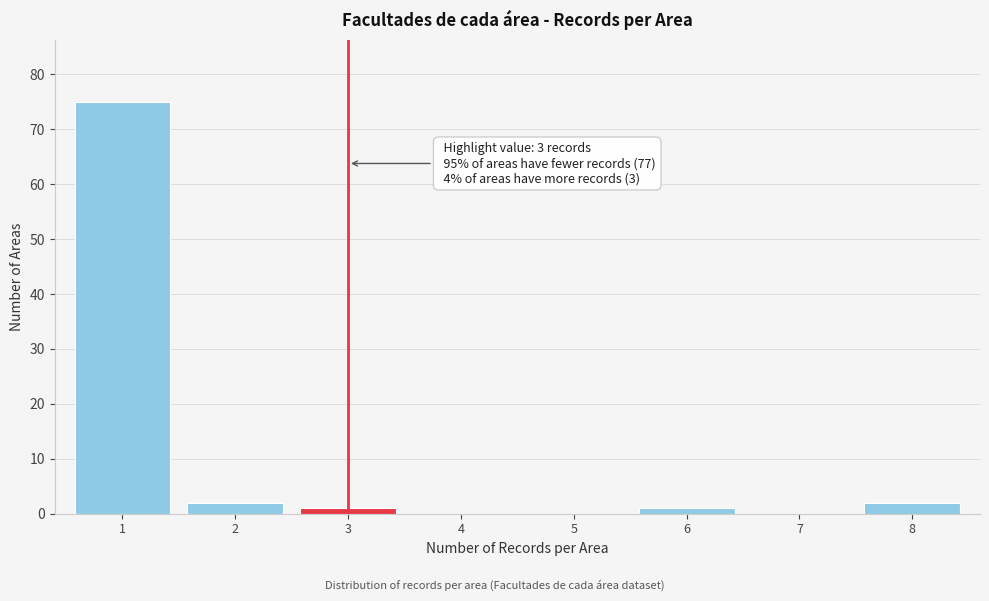

Reading right to left, what are all the values shown in this chart?

8=2	7=0	6=1	5=0	4=0	3=1	2=2	1=75